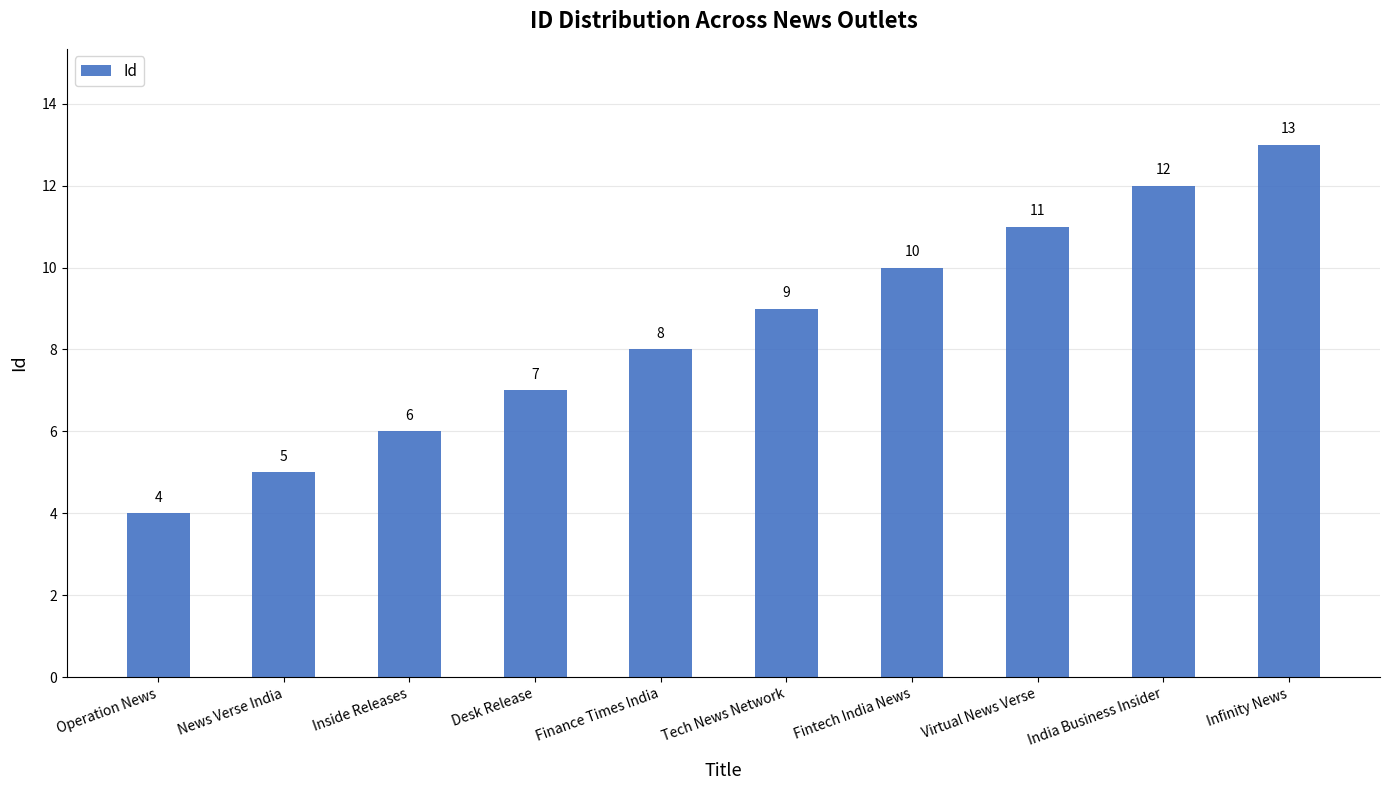

List the labels in order of value, largest first.

Infinity News, India Business Insider, Virtual News Verse, Fintech India News, Tech News Network, Finance Times India, Desk Release, Inside Releases, News Verse India, Operation News